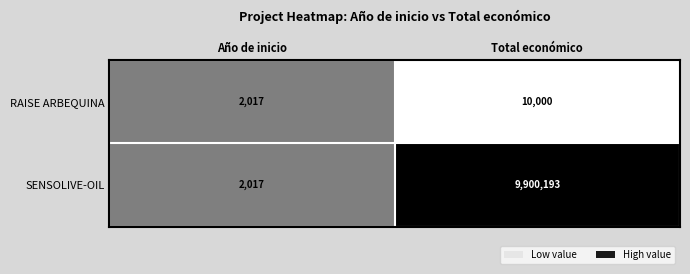

What is the difference between the maximum and minimum values in the RAISE ARBEQUINA series?

7983